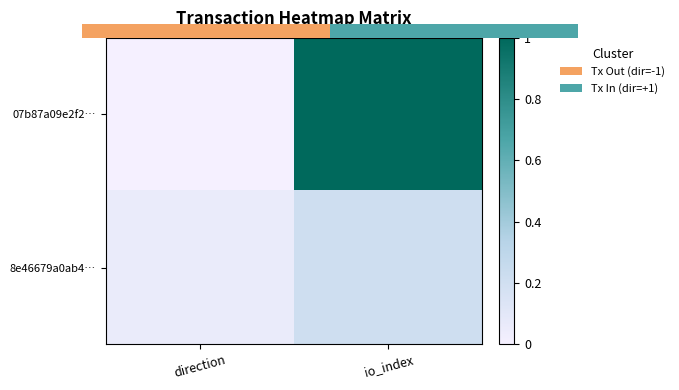

Which series has the widest spread of values?

07b87a09e2f2…